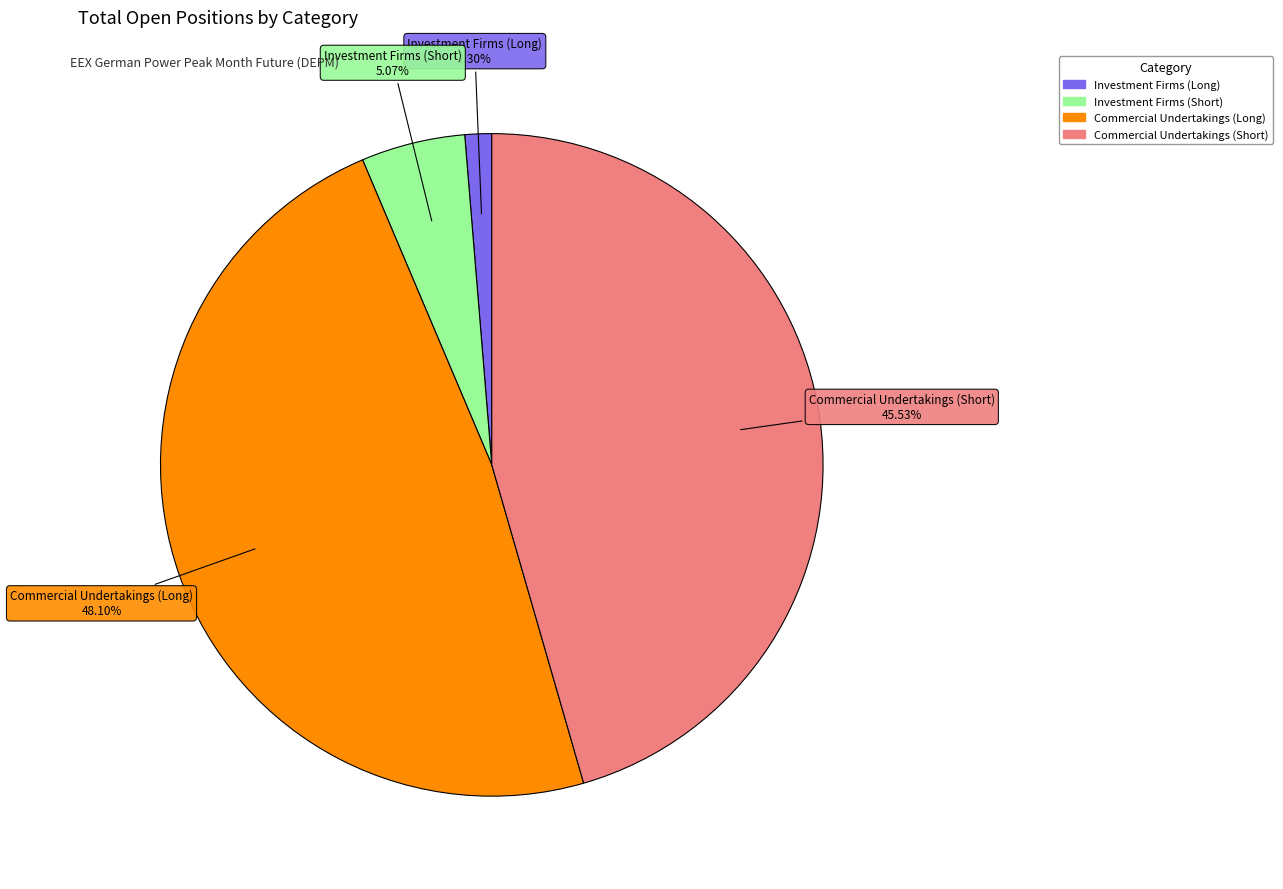

Is there any slice that represents more than half of the pie?

No